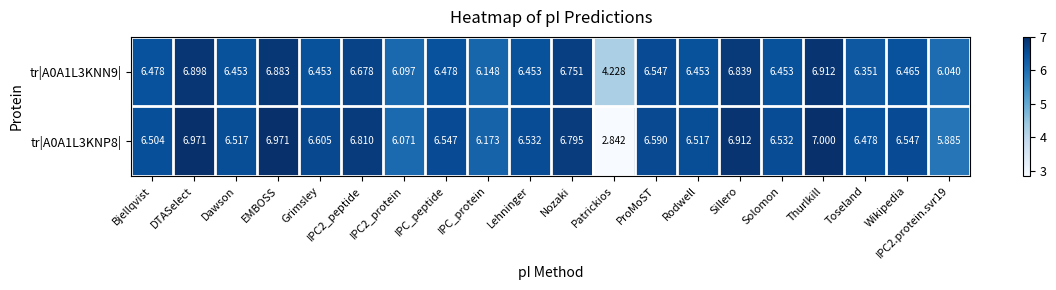

Which label corresponds to the largest value in the chart?

Thurlkill